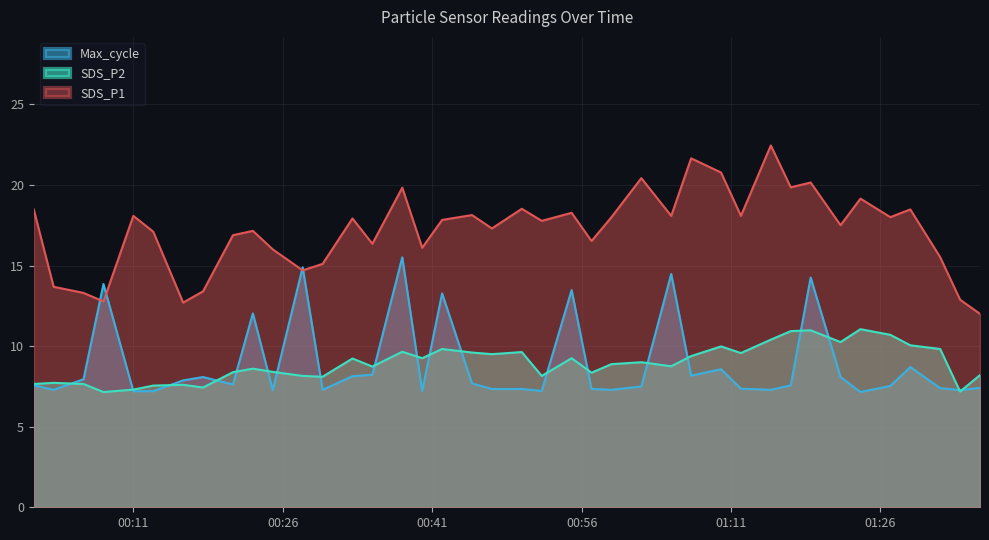

How many lines are shown in the chart?

3